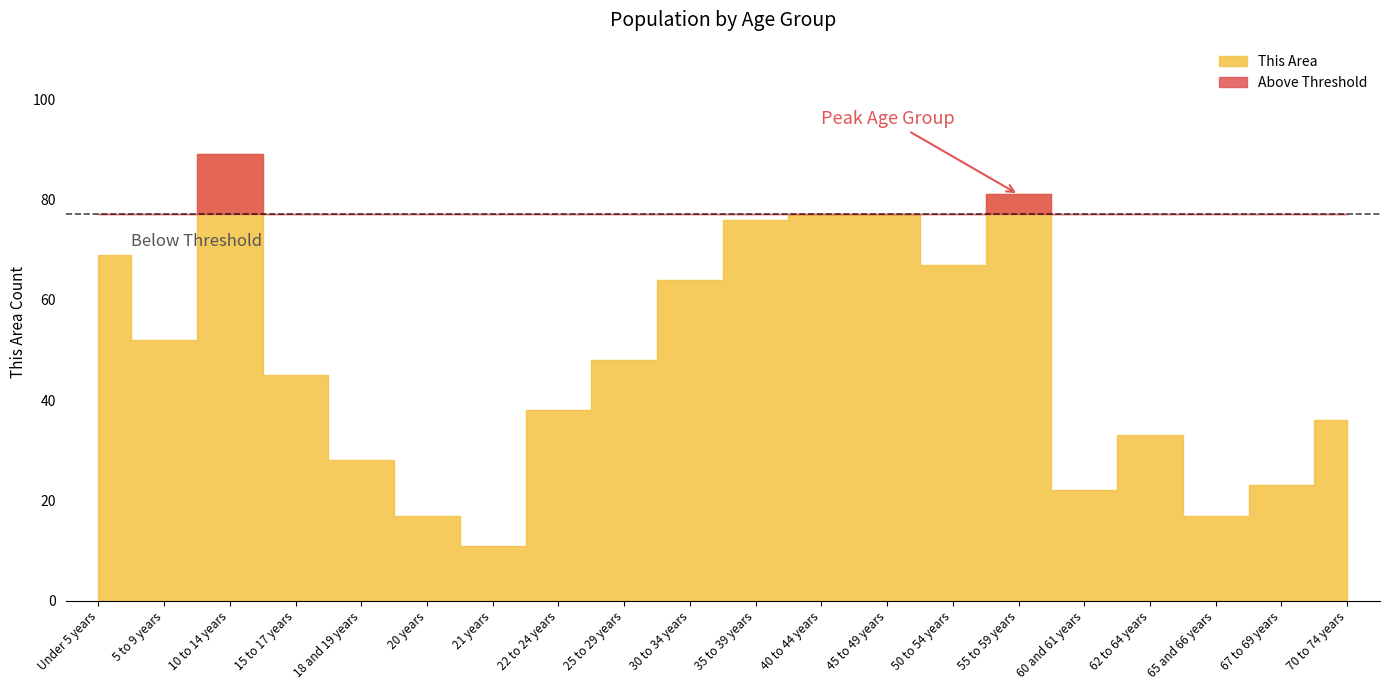

The value of Virginia at Under 5 years is 831224. True or false?

False